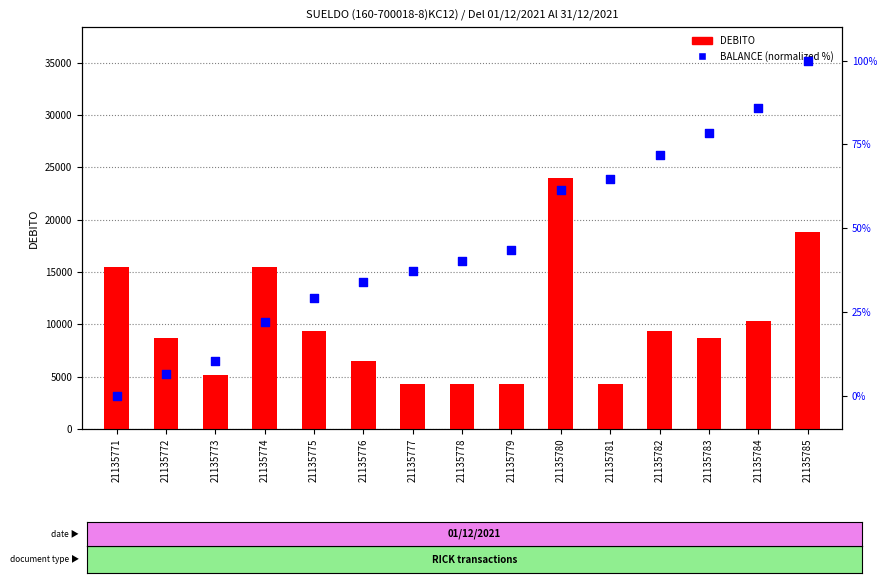

Which series has the largest Y range (max minus min)?

DEBITO